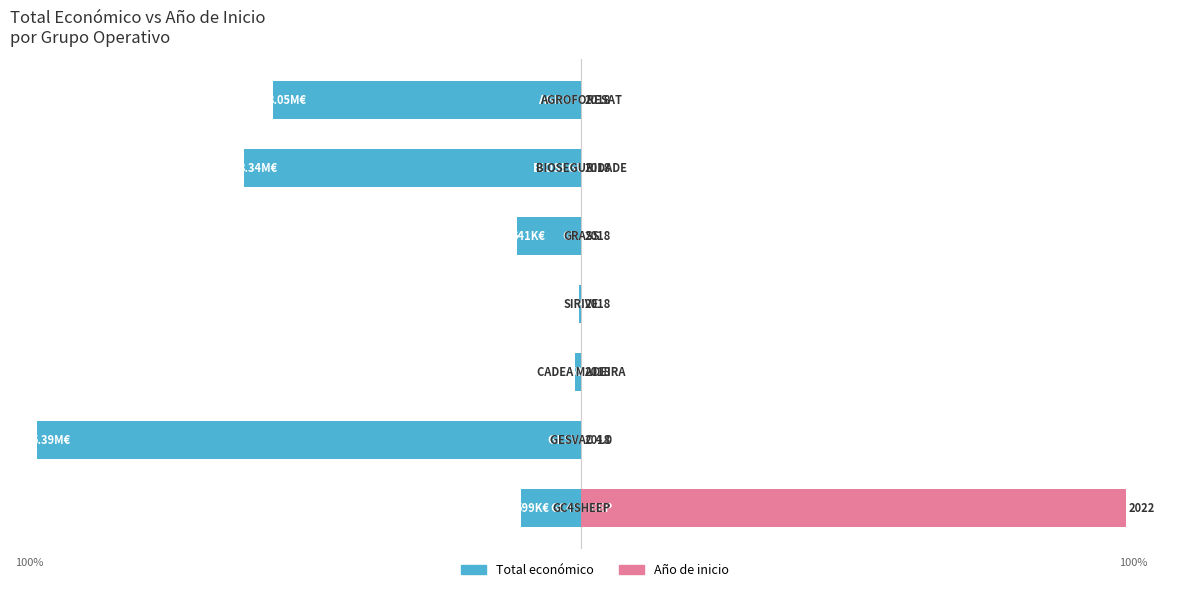

At how many categories does at least one series exceed -33?

7